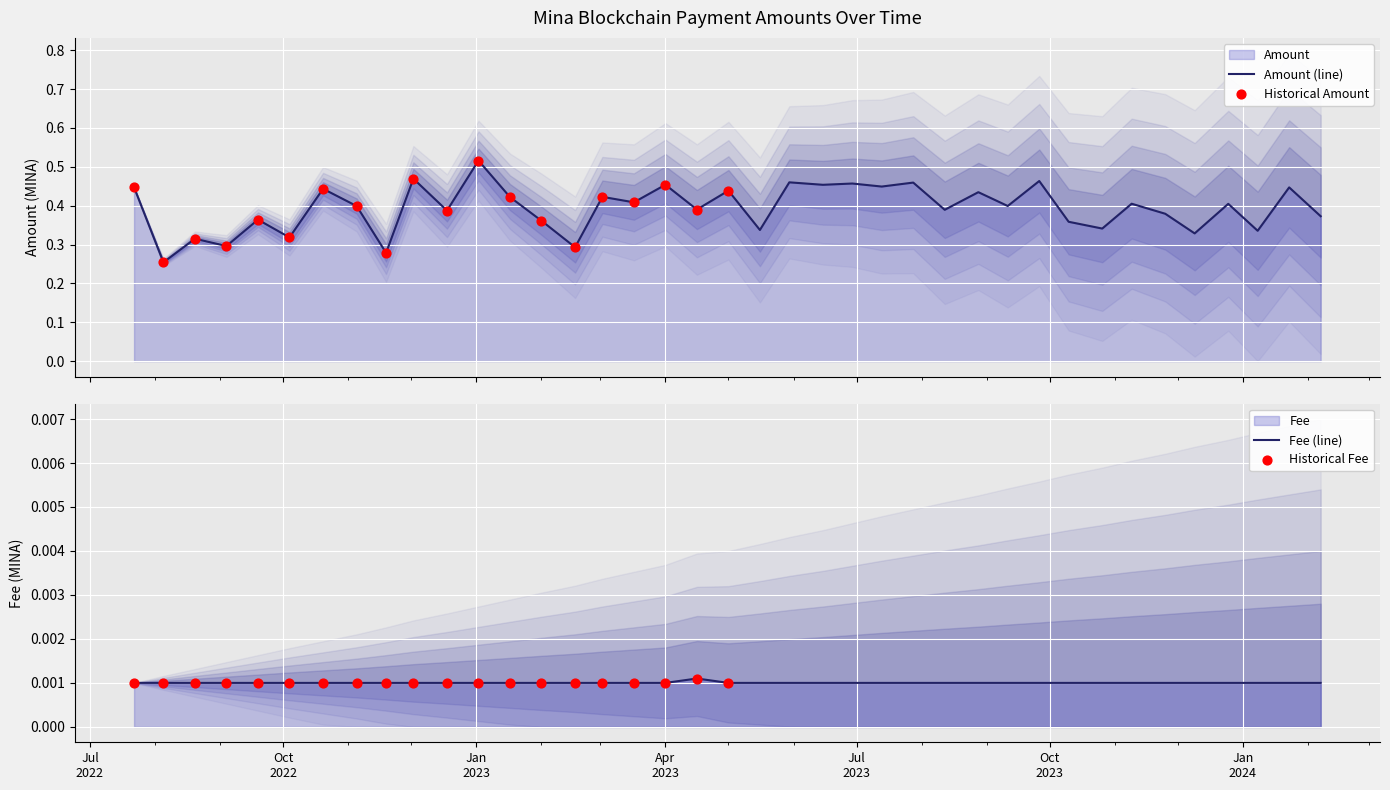

Which series has the largest total across all categories?

Amount